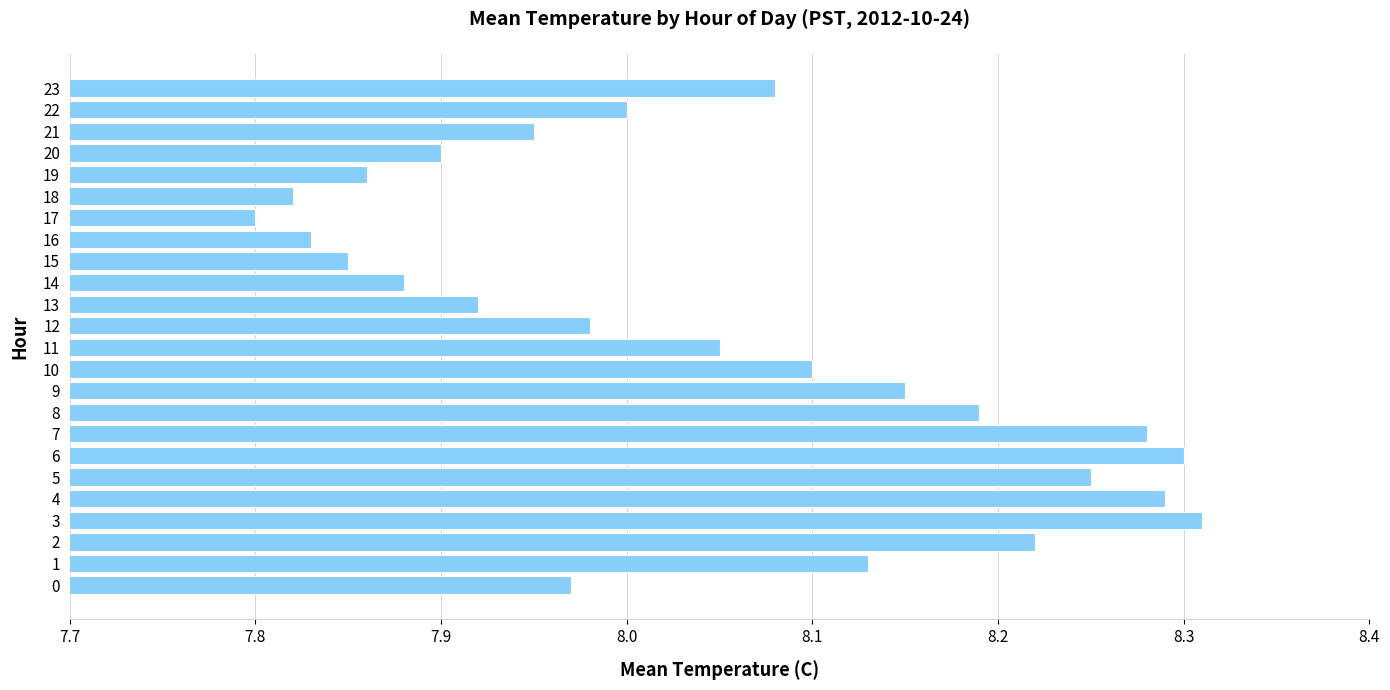

Is it true that the value at 19 is 7.9?

True